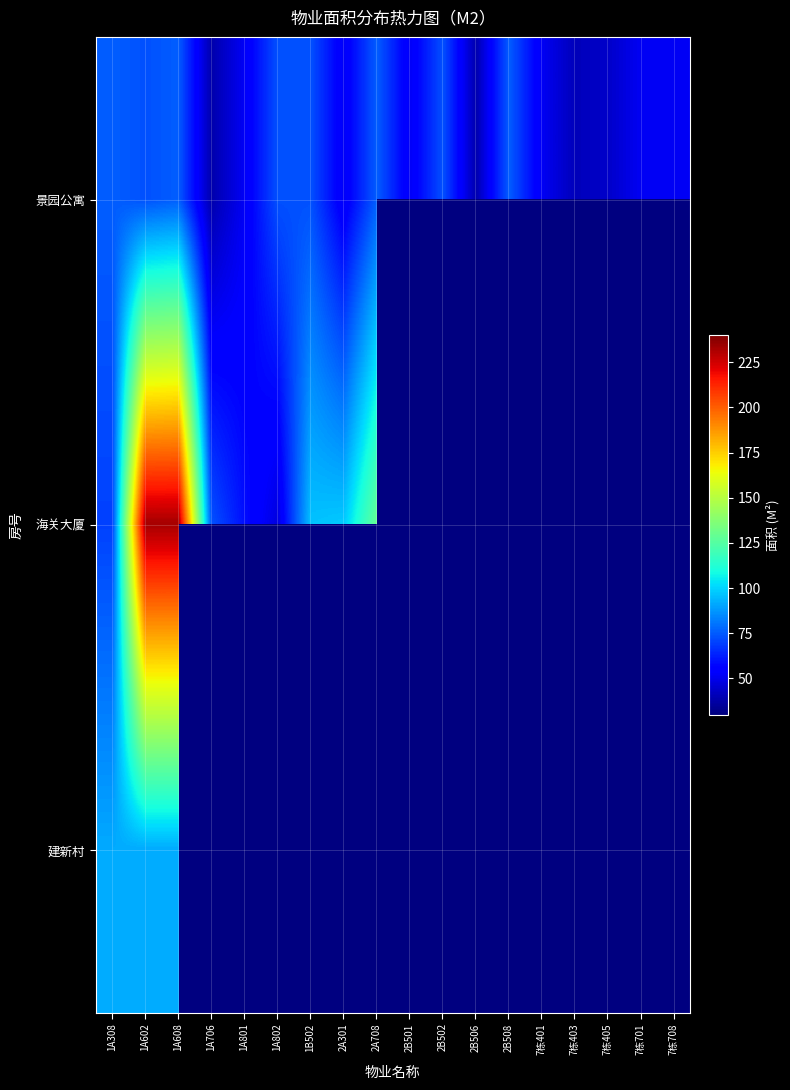

What is the sum of the 景园公寓 values at 1A801 and 7栋708?

103.3